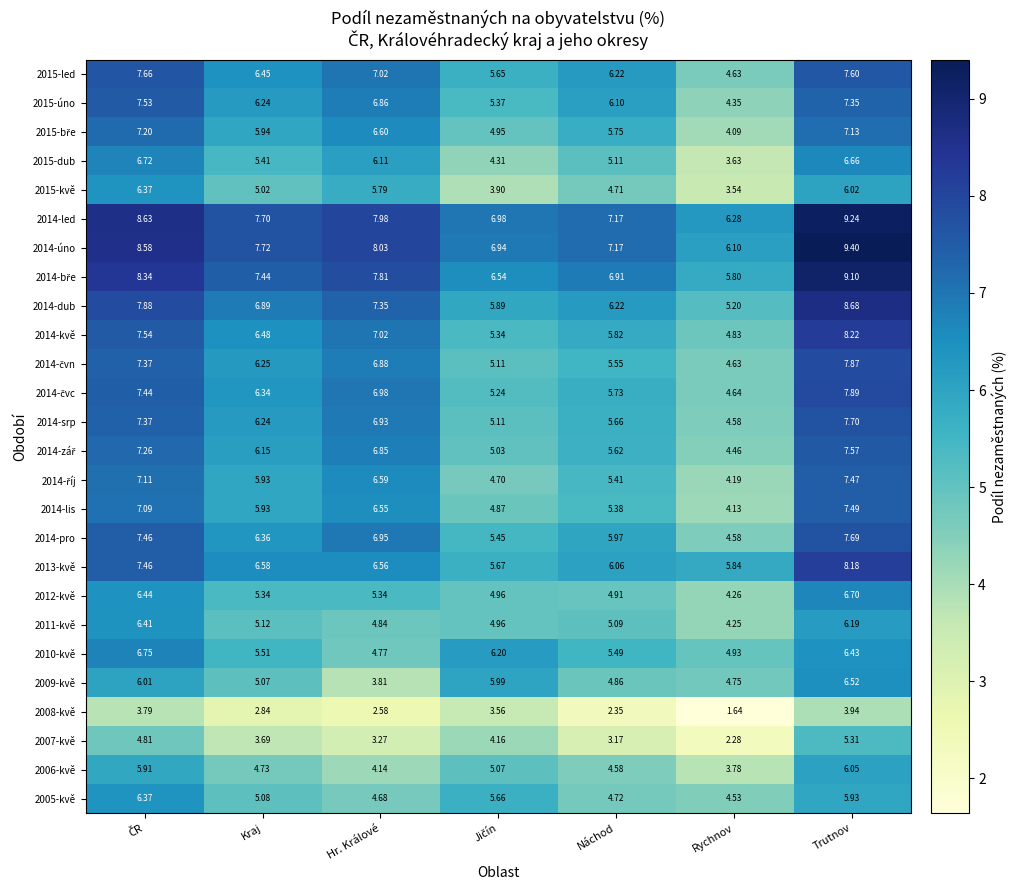

Which series has the largest range (max minus min)?

2014-dub